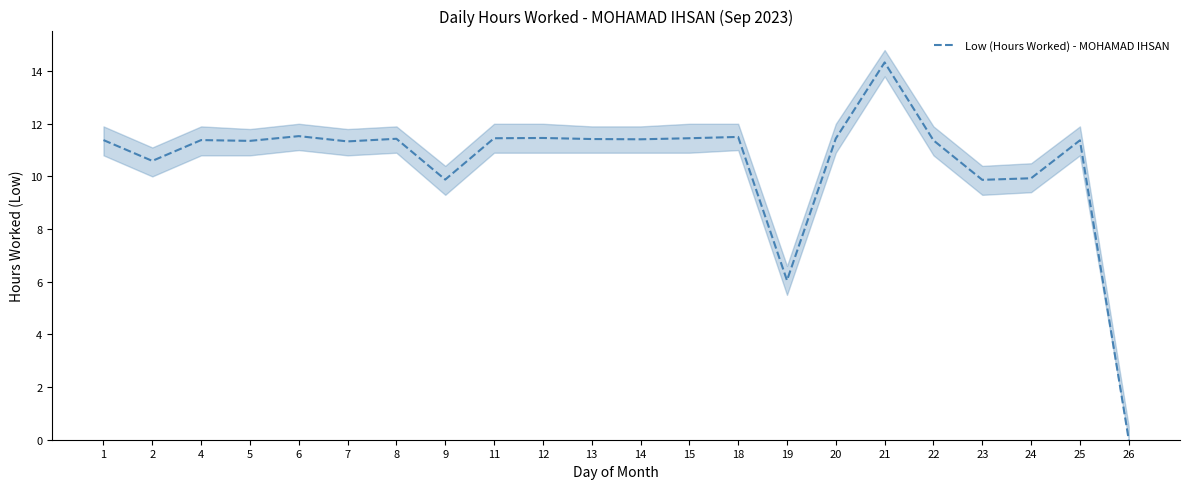

Where does the data first go above 11?

1